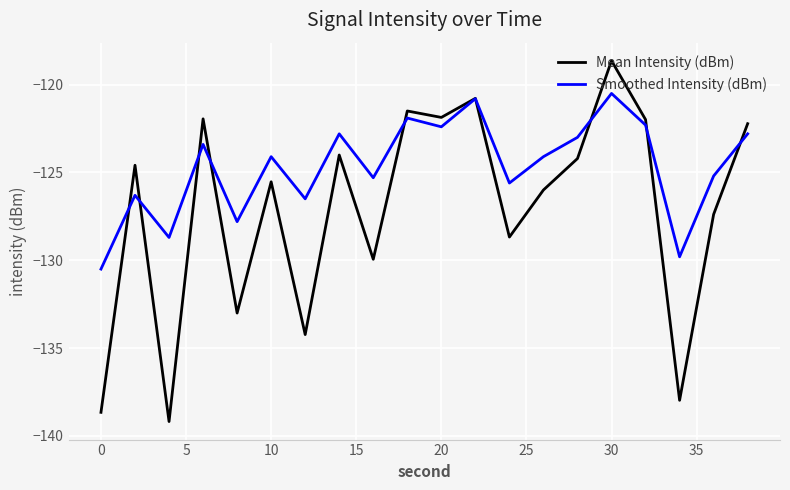

Which series has the largest total across all categories?

Smoothed Intensity (dBm)